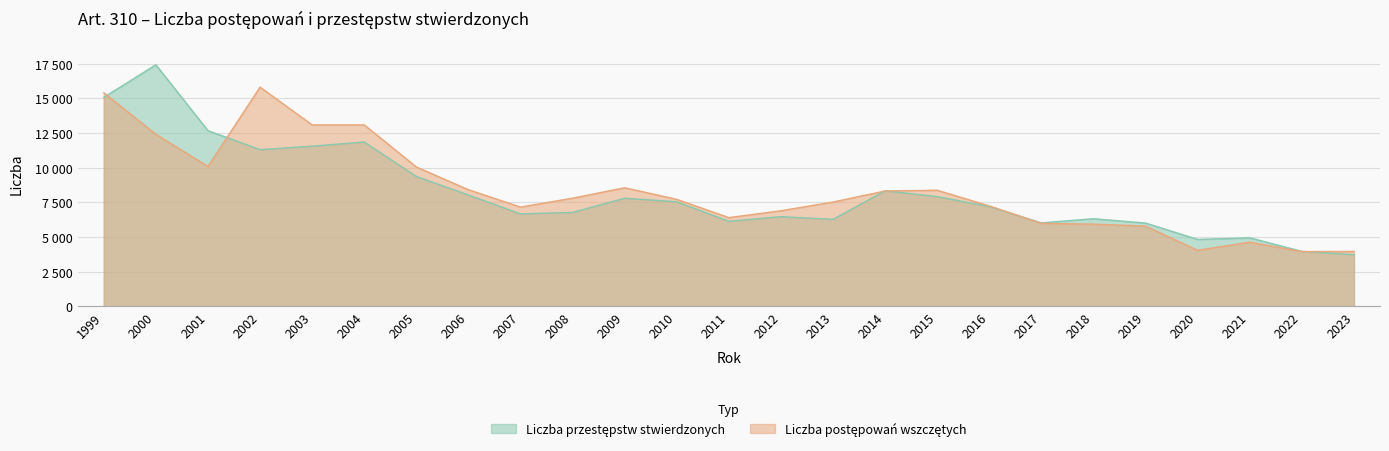

At which label does Liczba przestępstw stwierdzonych first exceed 7199?

1999